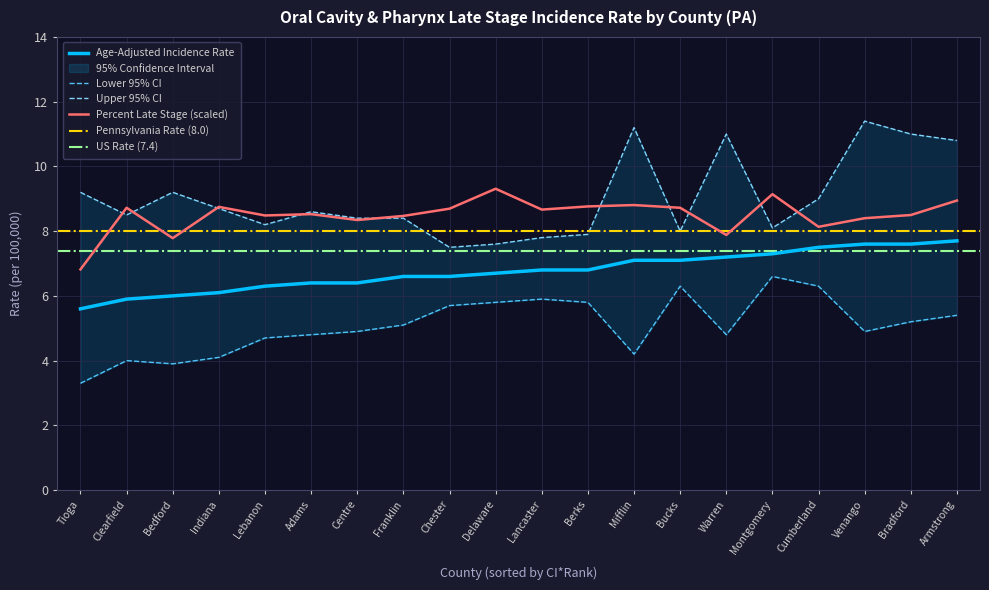

True or false: Age-Adjusted Incidence Rate has more than 1 points higher than both neighbors.

False